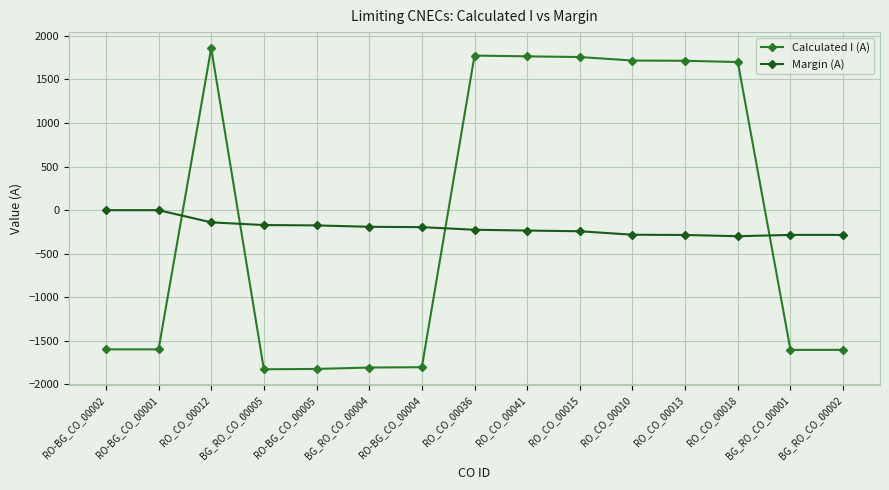

What is the spread (max minus min) of values at BG_RO_CO_00001?

1320